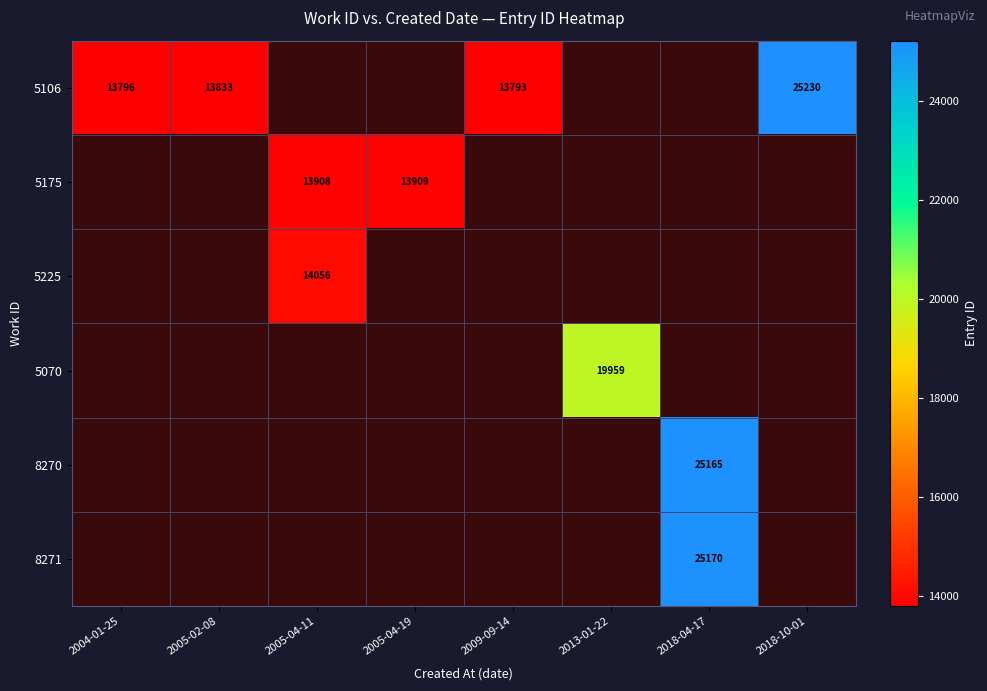

Is it true that 5175 equals 4858 at 2005-04-19?

False